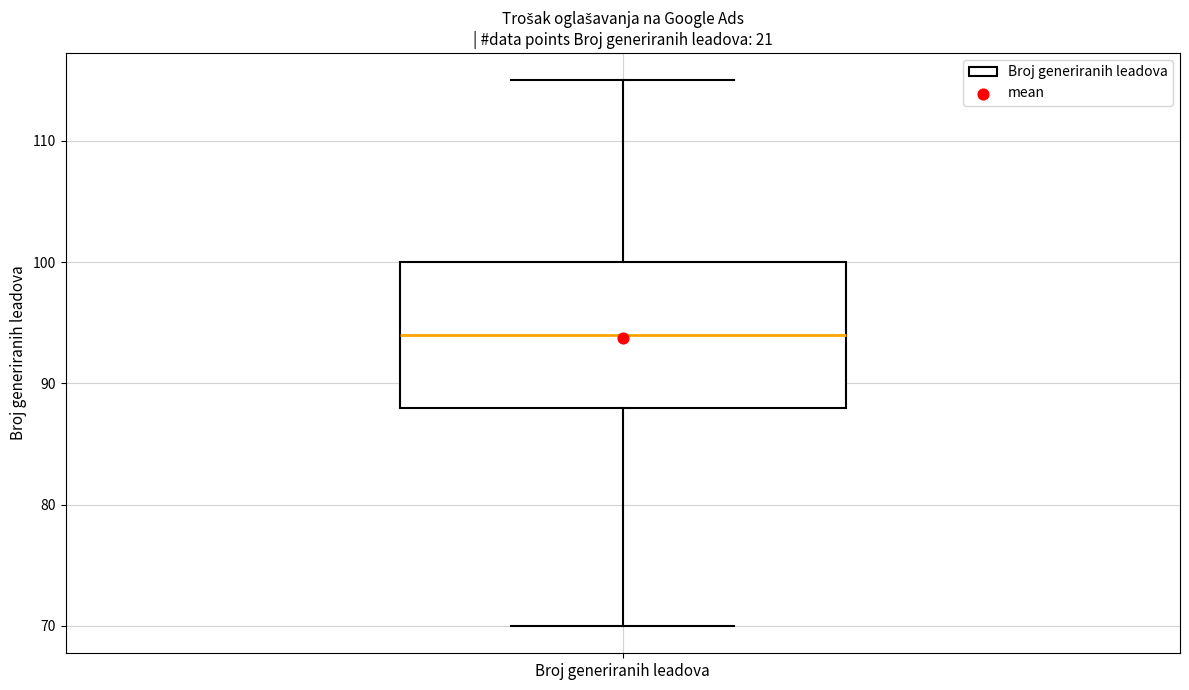

Where does the lower whisker of the box for Broj generiranih leadova end on the y-axis? The values are not printed on the chart, so give them approximately, as read against the axis.

70